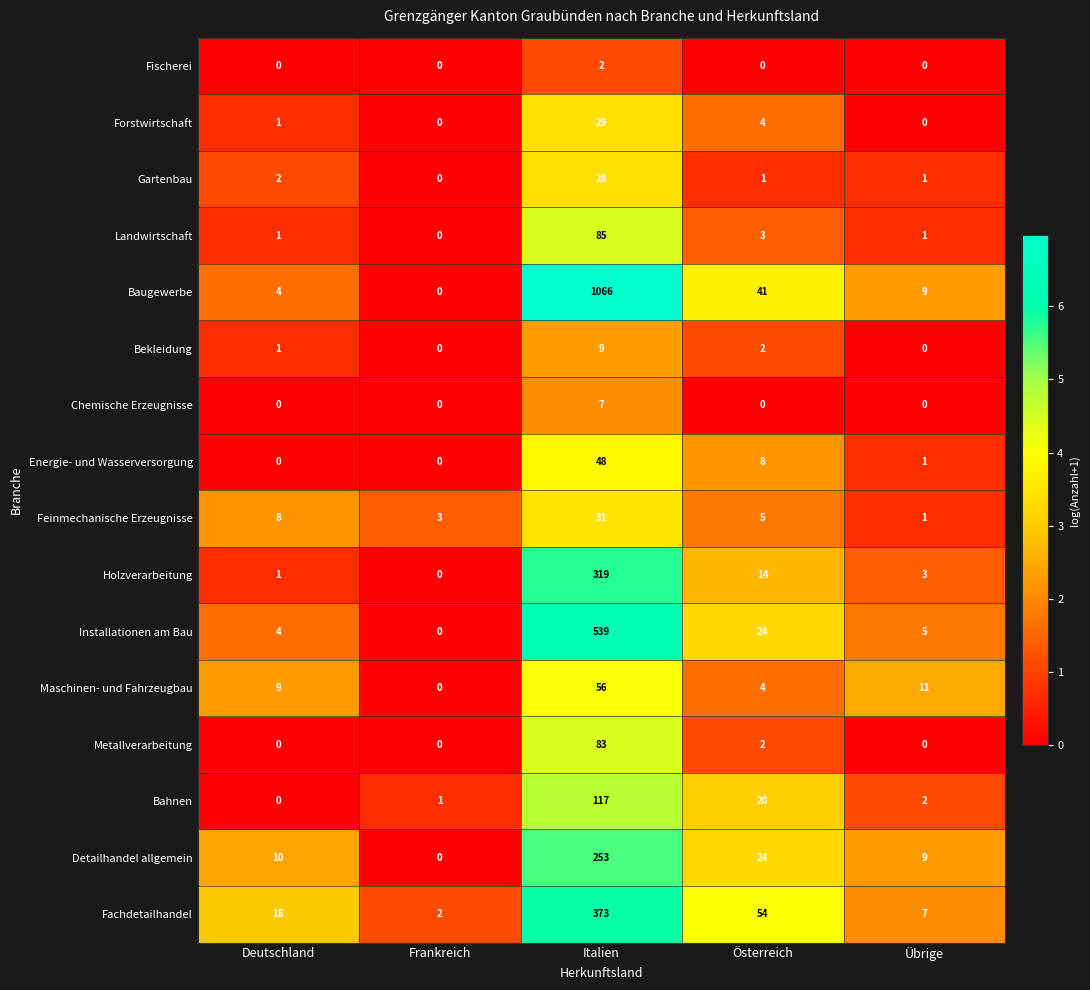

Which series has the widest spread of values?

Baugewerbe